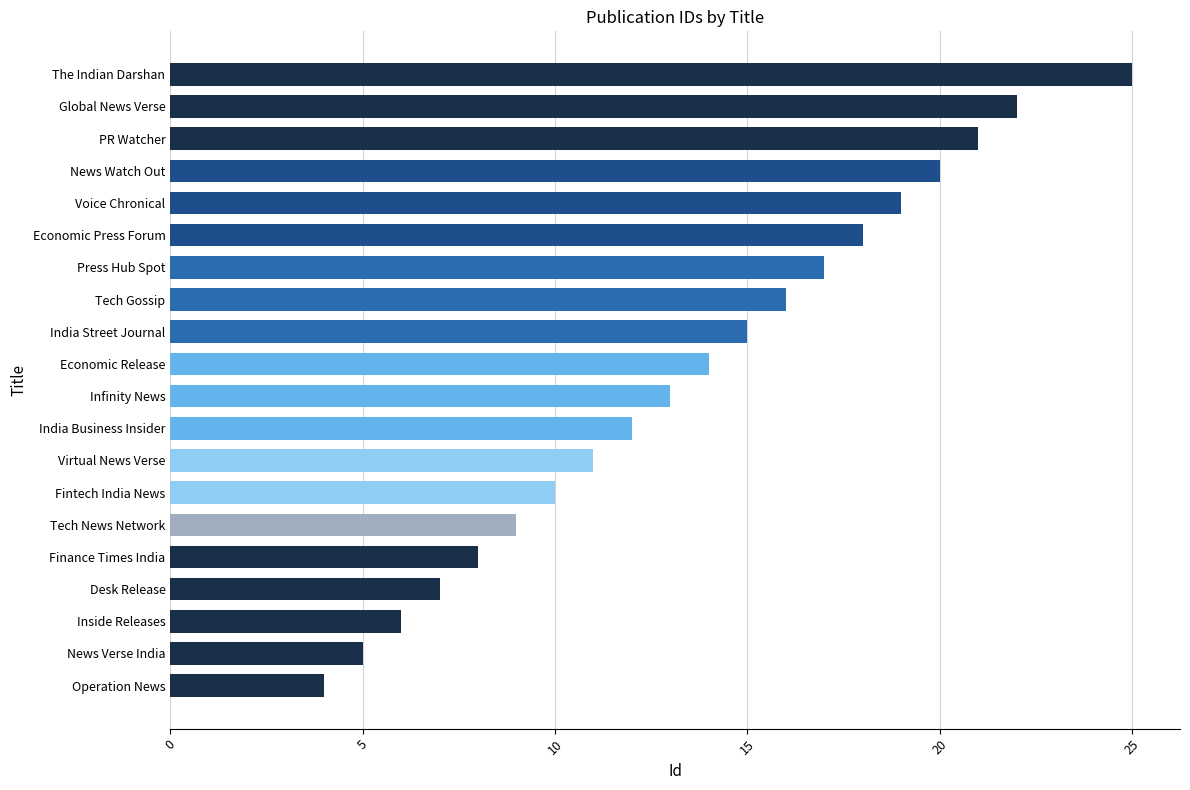

The value at The Indian Darshan is 37. True or false?

False